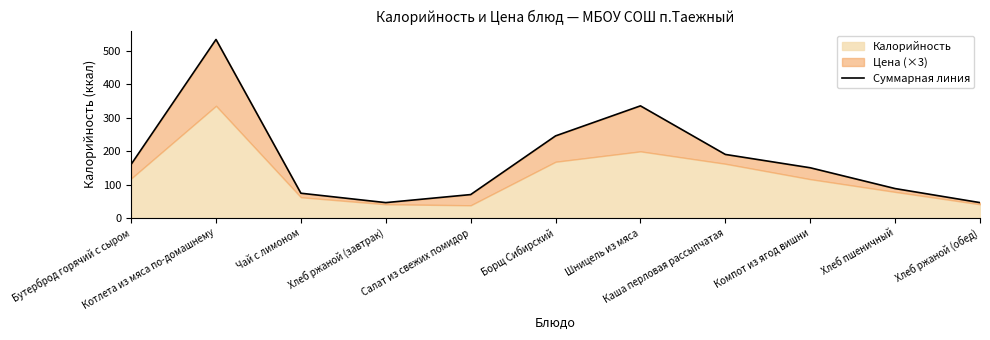

True or false: there are more than 2 points higher than both neighbors.

False